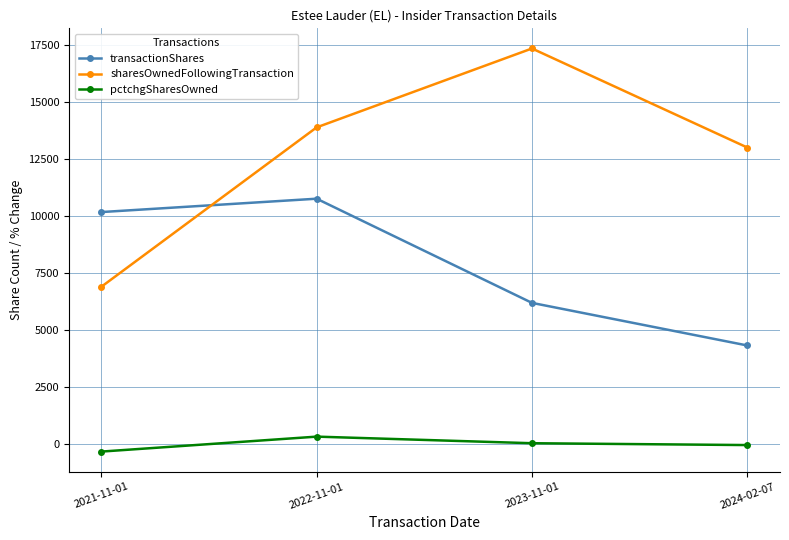

What are all the series names shown in the legend?

transactionShares, sharesOwnedFollowingTransaction, pctchgSharesOwned